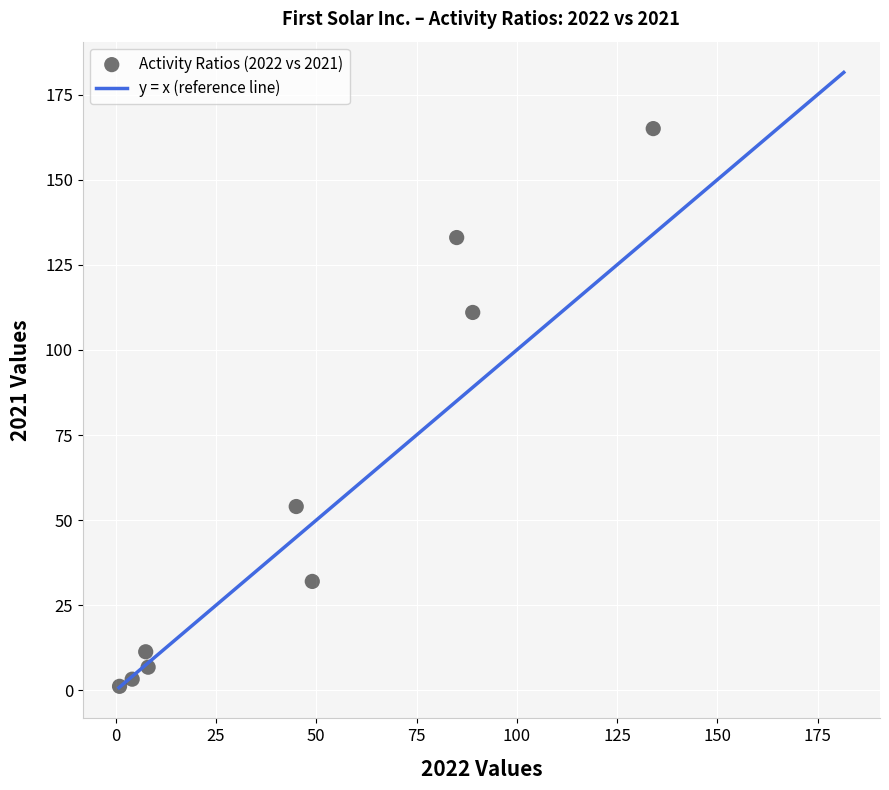

What is the range of X values (max minus min)?

133.1